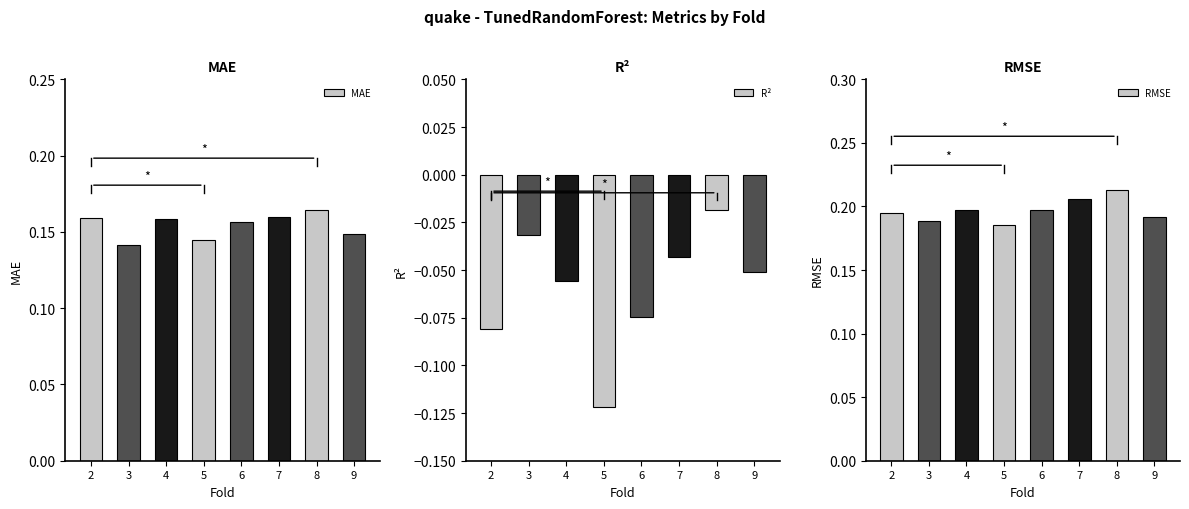

Which category has the highest value in the MAE series?

8